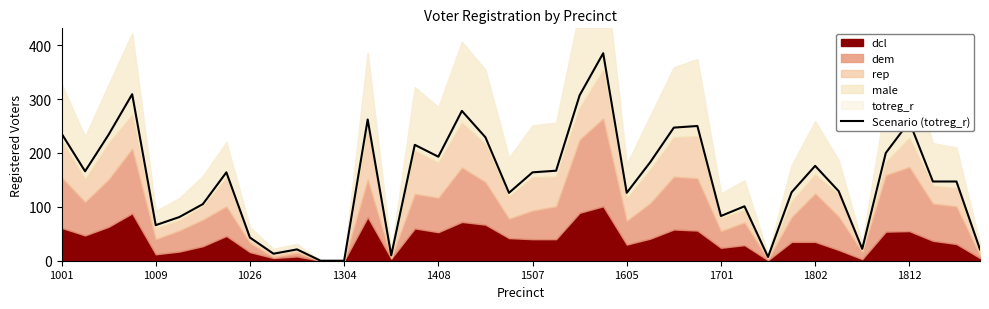

What is the change in value from 1507 to 31?

+46